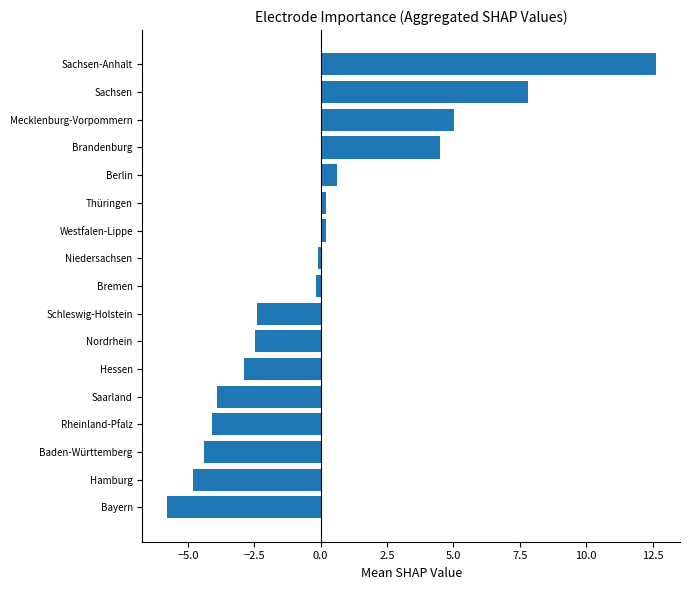

At which category does the chart reach its peak across all series?

Sachsen-Anhalt